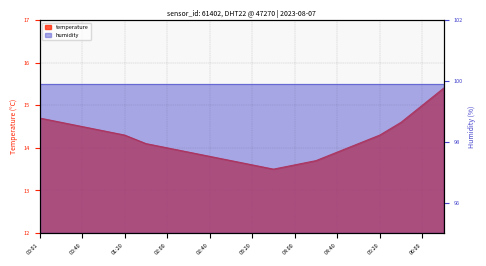

What is the average value?

14.2